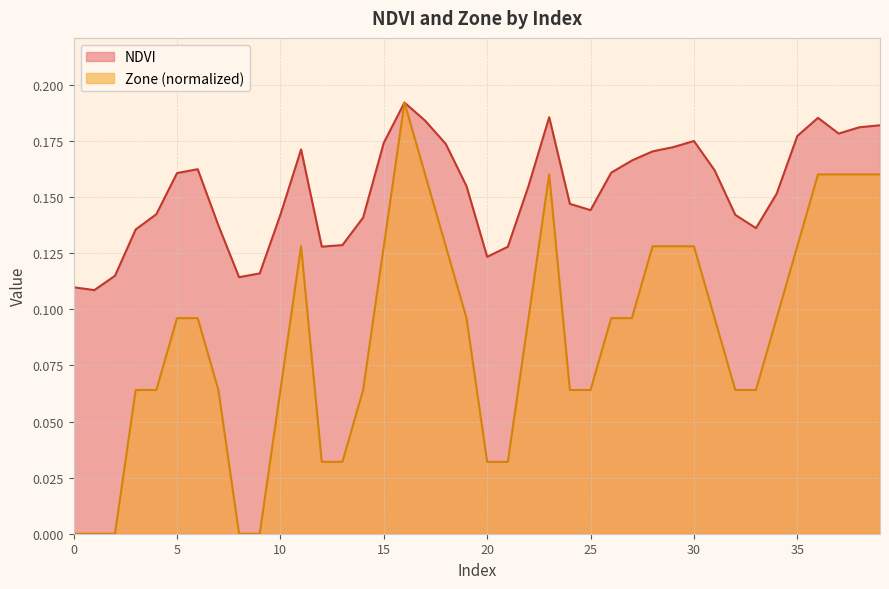

Reading left to right, extract all data points from this chart.

NDVI: 0.1	0.1	0.1	0.1	0.1	0.2	0.2	0.1	0.1	0.1	0.1	0.2	0.1	0.1	0.1	0.2	0.2	0.2	0.2	0.2	0.1	0.1	0.2	0.2	0.1	0.1	0.2	0.2	0.2	0.2	0.2	0.2	0.1	0.1	0.2	0.2	0.2	0.2	0.2	0.2
Zone: 0.0	0.0	0.0	0.1	0.1	0.1	0.1	0.1	0.0	0.0	0.1	0.1	0.0	0.0	0.1	0.1	0.2	0.2	0.1	0.1	0.0	0.0	0.1	0.2	0.1	0.1	0.1	0.1	0.1	0.1	0.1	0.1	0.1	0.1	0.1	0.1	0.2	0.2	0.2	0.2